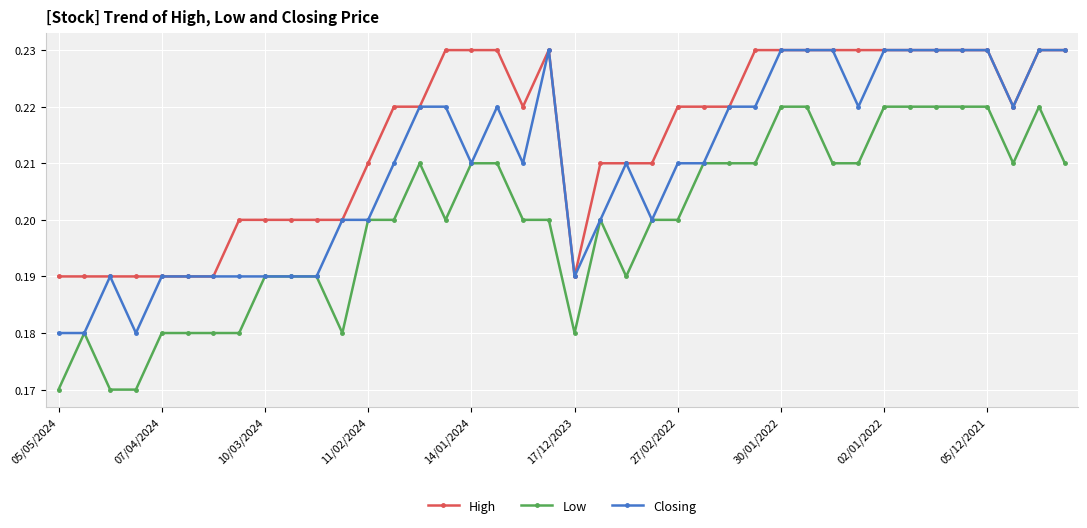

True or false: Closing has more than 0 points higher than both neighbors.

True